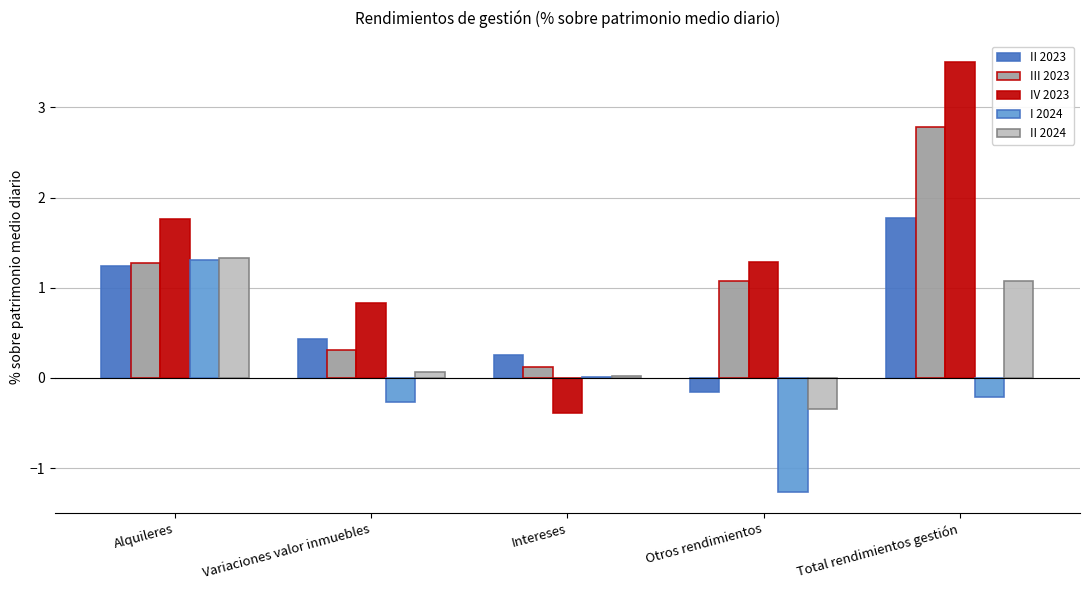

How many values in II 2023 are above zero?

4